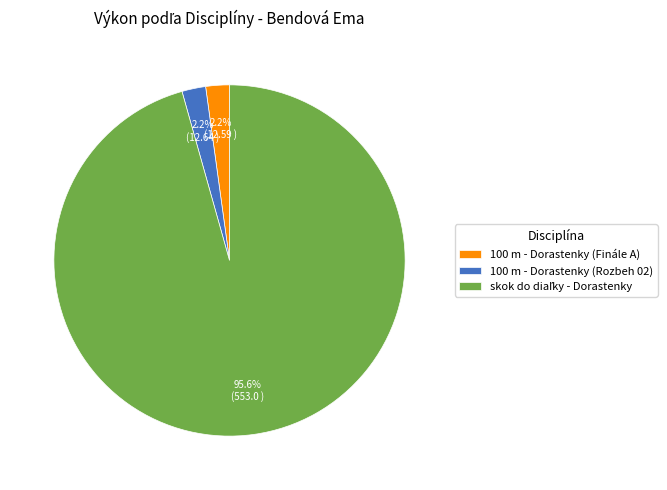

What percentage is NOT represented by 100 m - Dorastenky (Rozbeh 02)?

97.8%